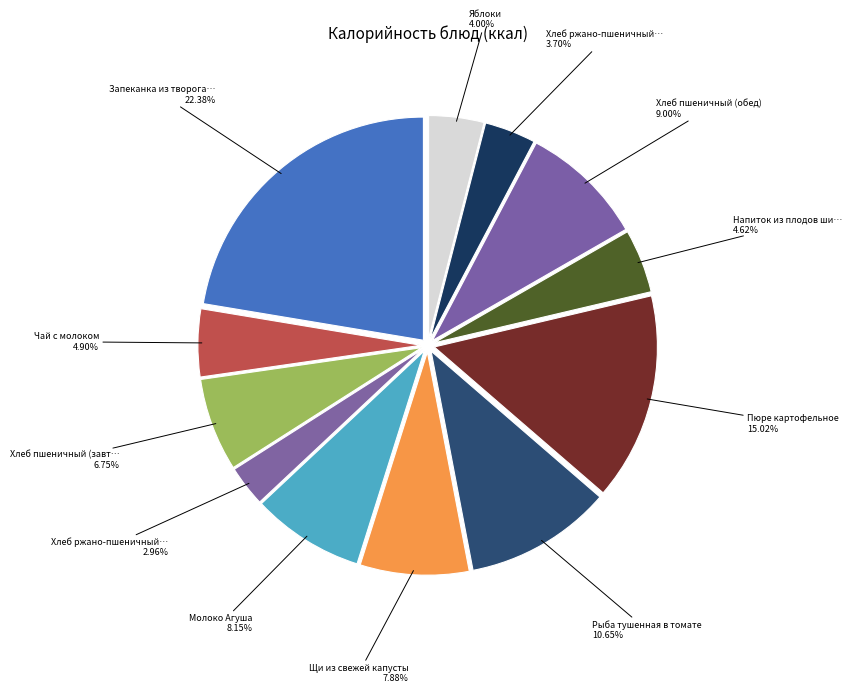

To the nearest percent, what is the average slice percentage?

8%